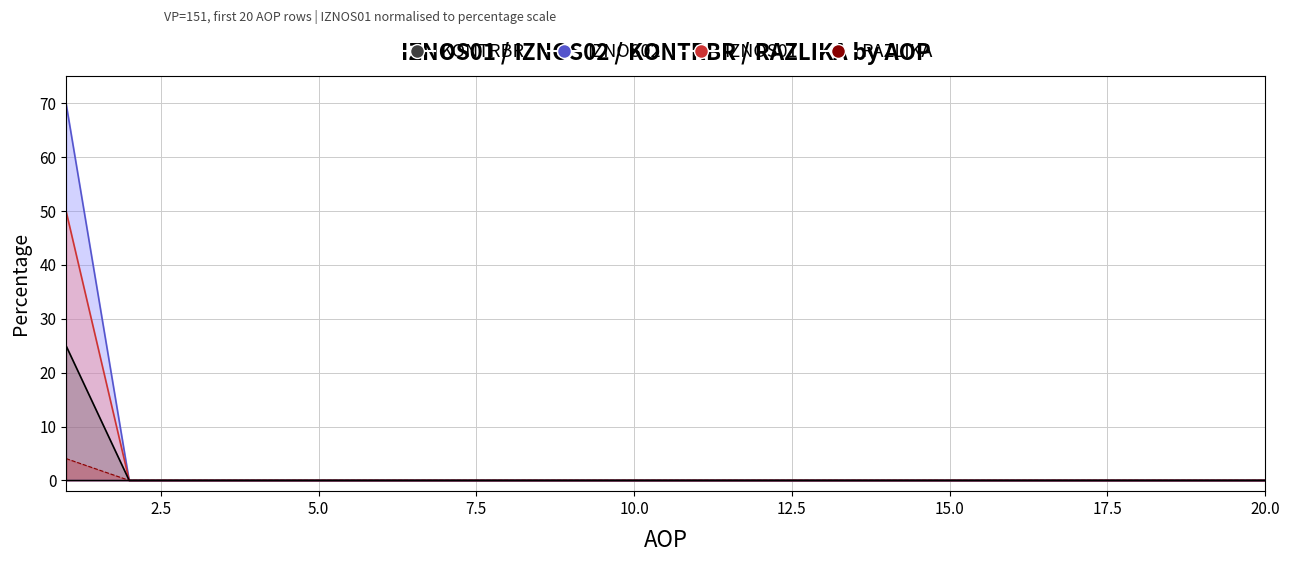

What are all the series names shown in the legend?

IZNOS01, IZNOS02, KONTRBR, RAZLIKA